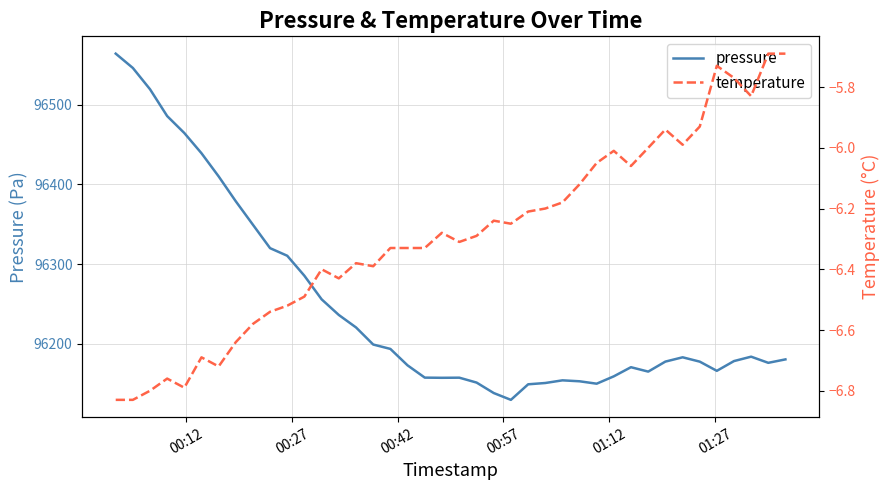

True or false: temperature and pressure cross at least once.

False